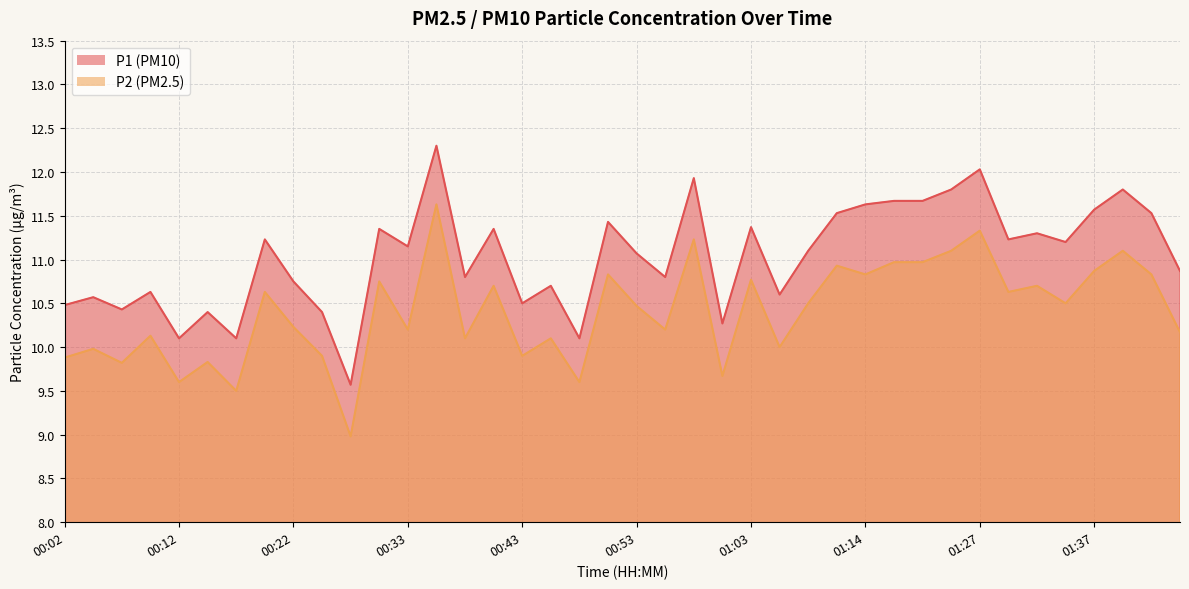

At how many categories does at least one series exceed 11?

22